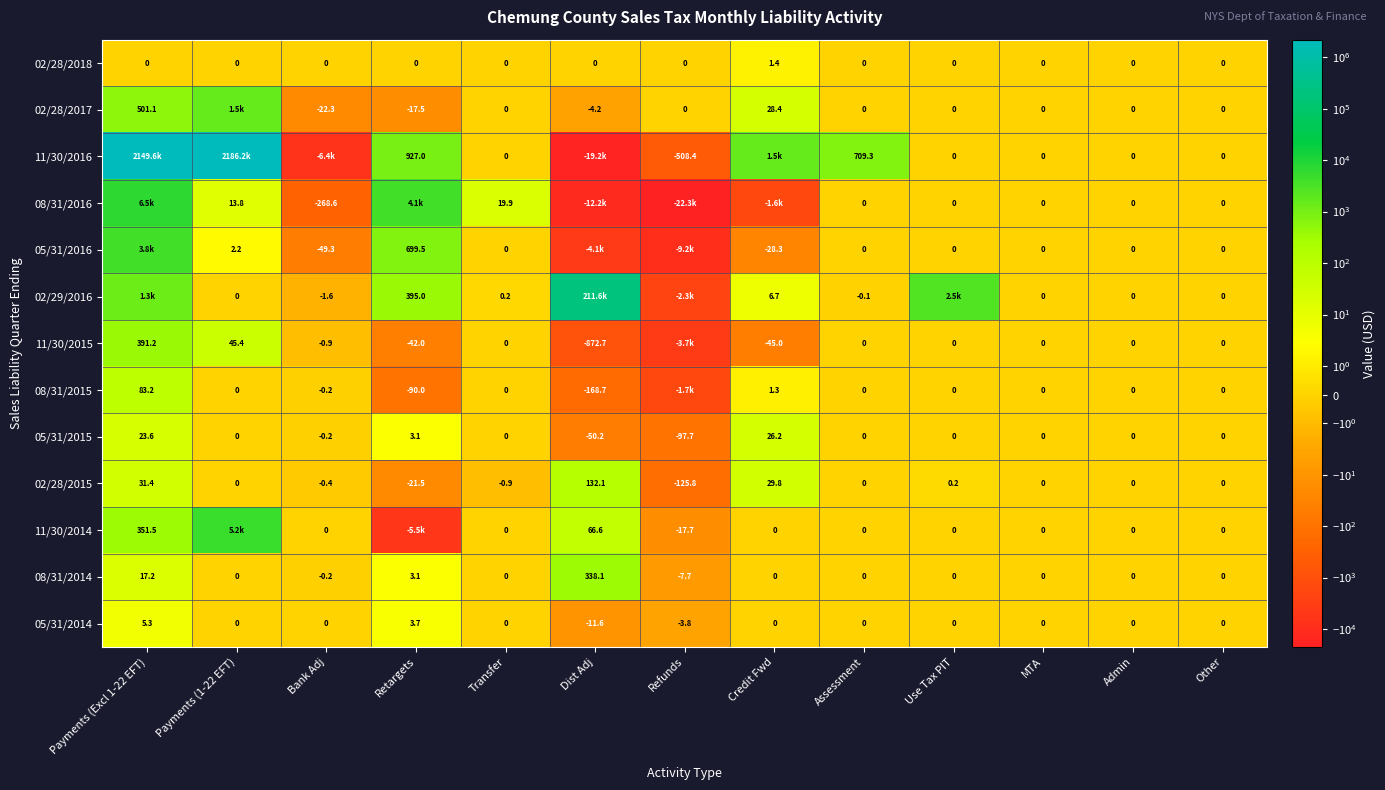

At which label does 05/31/2015 reach its minimum?

Refunds